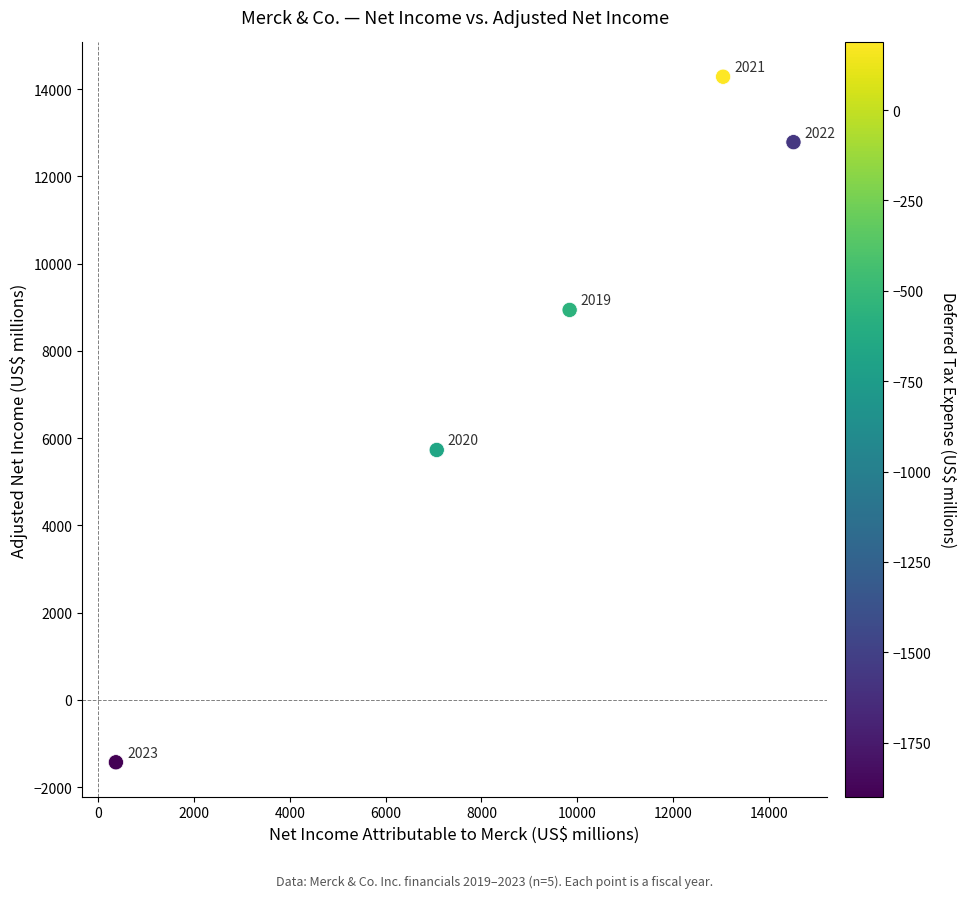

What is the range of X values (max minus min)?

14154